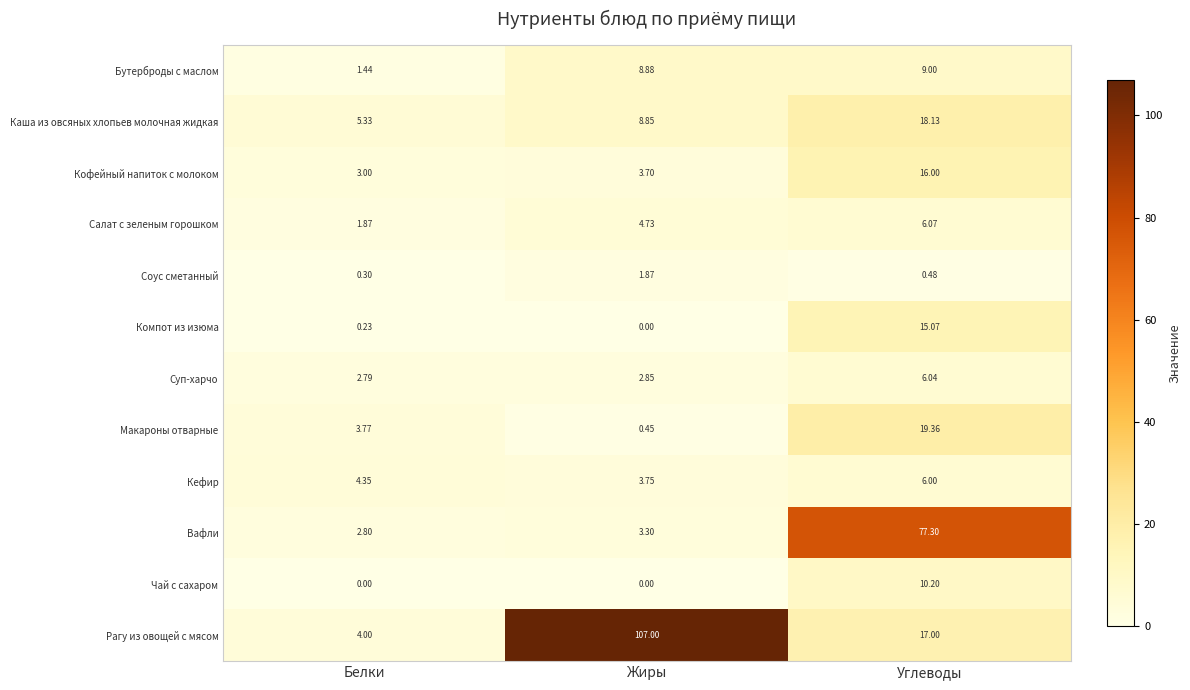

List the series in order of their peak value, lowest first.

Соус сметанный, Кефир, Суп-харчо, Салат с зеленым горошком, Бутерброды с маслом, Чай с сахаром, Компот из изюма, Кофейный напиток с молоком, Каша из овсяных хлопьев молочная жидкая, Макароны отварные, Вафли, Рагу из овощей с мясом